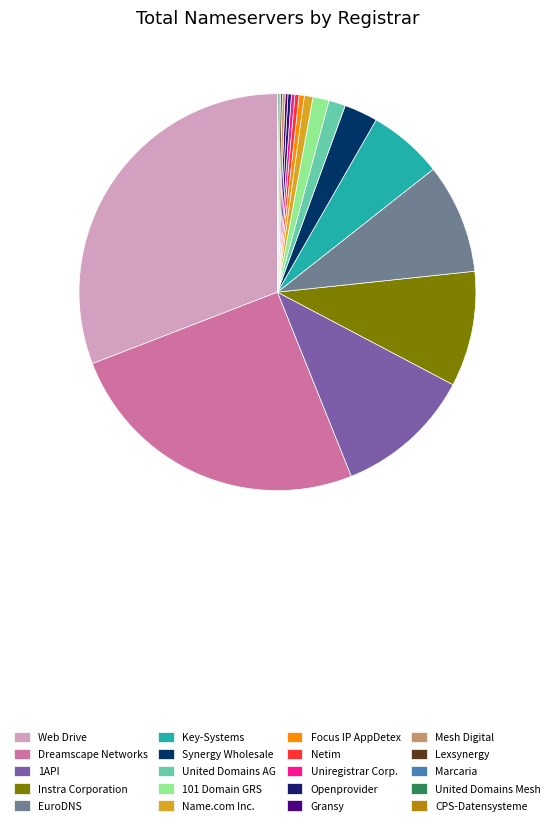

Count the number of slices in the pie.

20